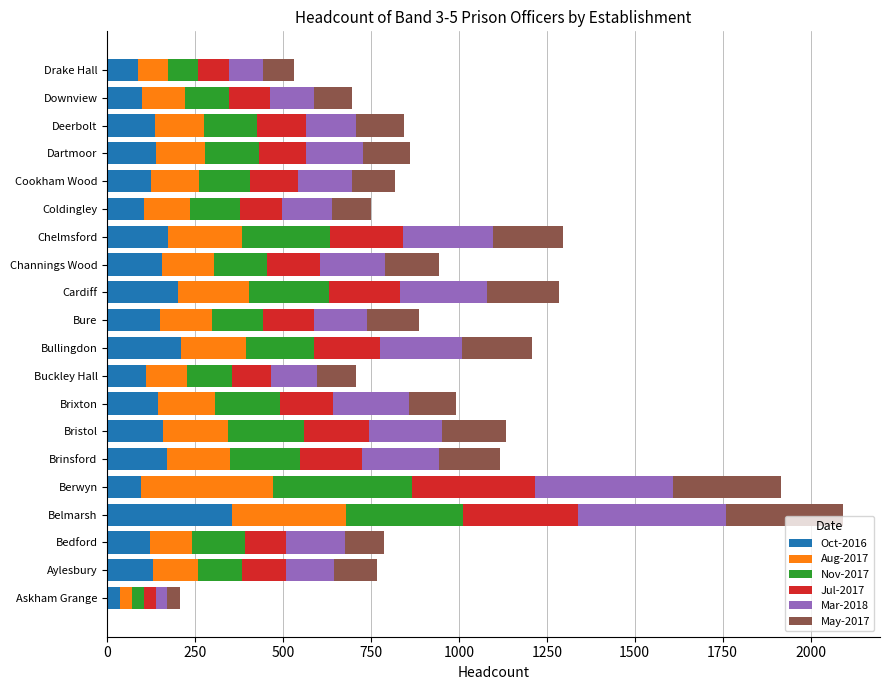

What is the total value across all series at Berwyn?

1916